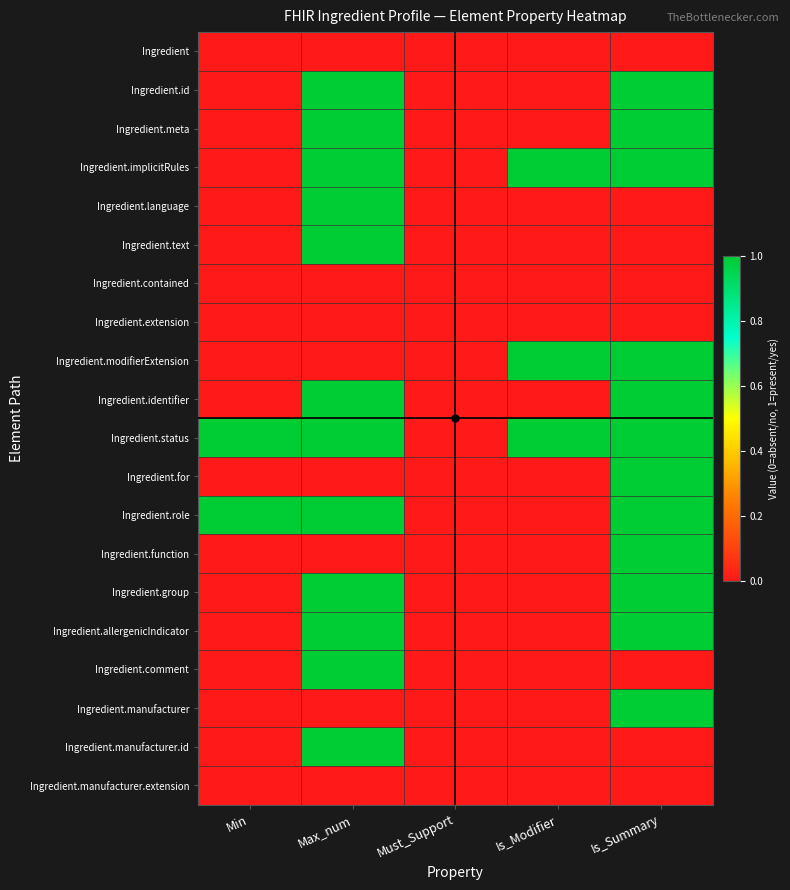

Rank the series at Must_Support from highest to lowest value.

Ingredient, Ingredient.id, Ingredient.meta, Ingredient.implicitRules, Ingredient.language, Ingredient.text, Ingredient.contained, Ingredient.extension, Ingredient.modifierExtension, Ingredient.identifier, Ingredient.status, Ingredient.for, Ingredient.role, Ingredient.function, Ingredient.group, Ingredient.allergenicIndicator, Ingredient.comment, Ingredient.manufacturer, Ingredient.manufacturer.id, Ingredient.manufacturer.extension